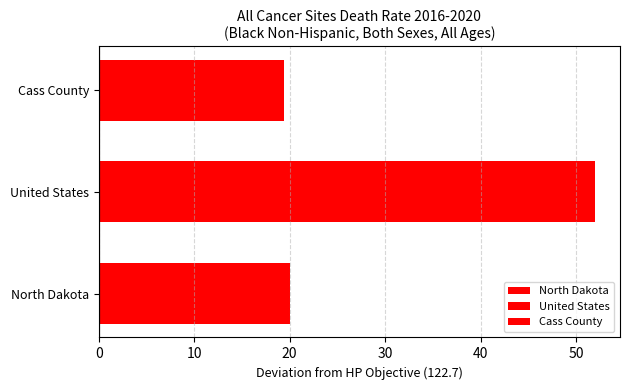

The chart shows a value of 20.0 at North Dakota. True or false?

True